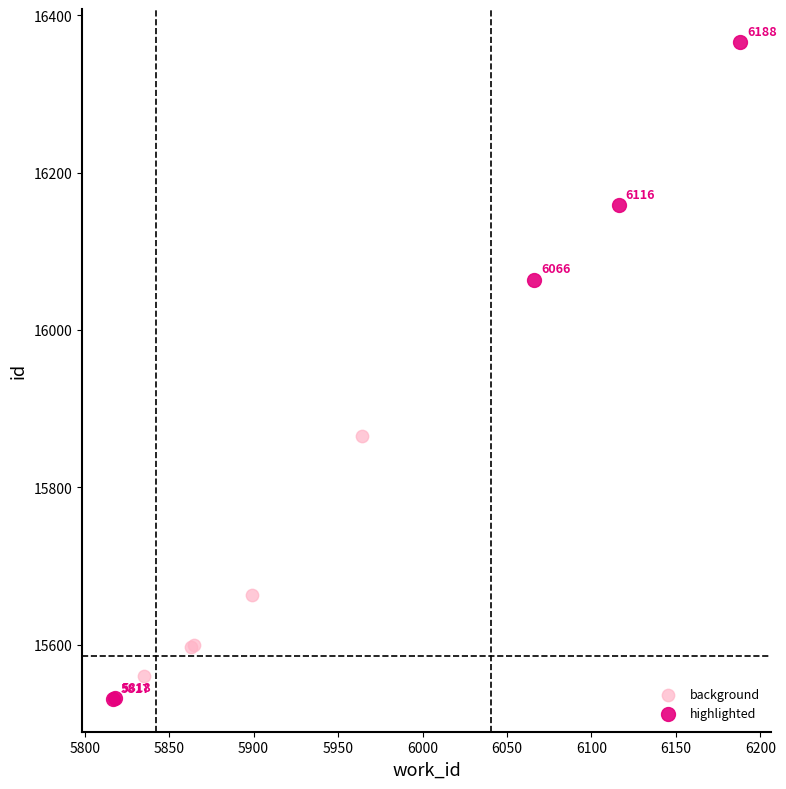

Which series contains the highest Y value?

highlighted